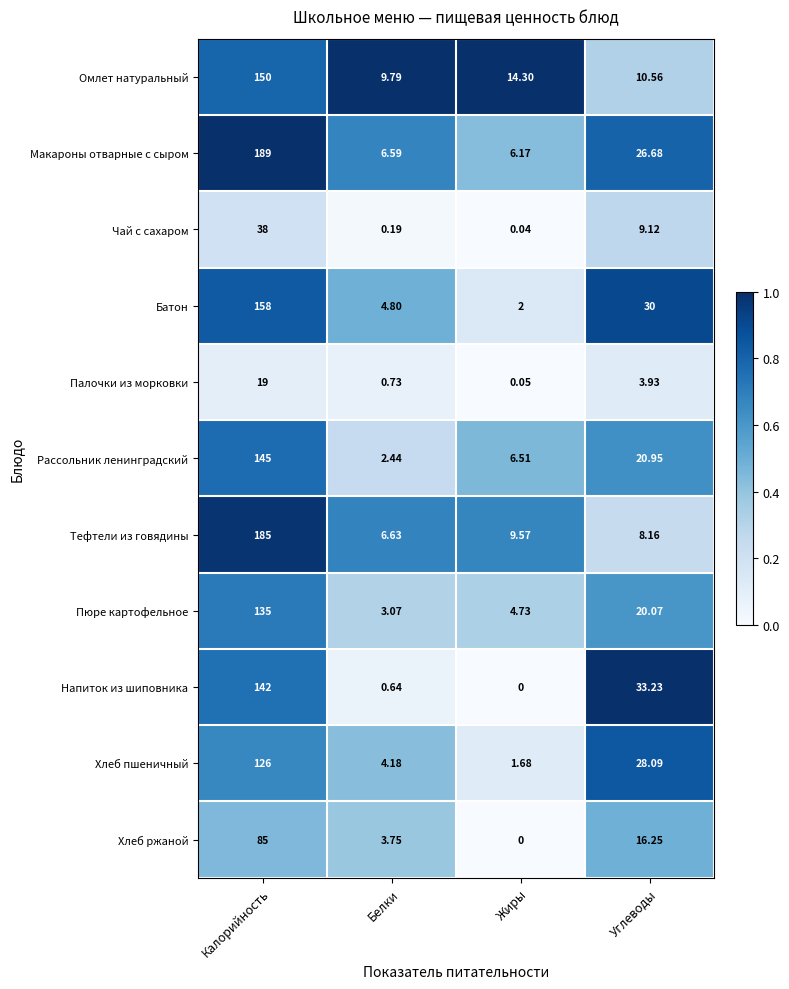

Which series has the largest total across all categories?

Макароны отварные с сыром